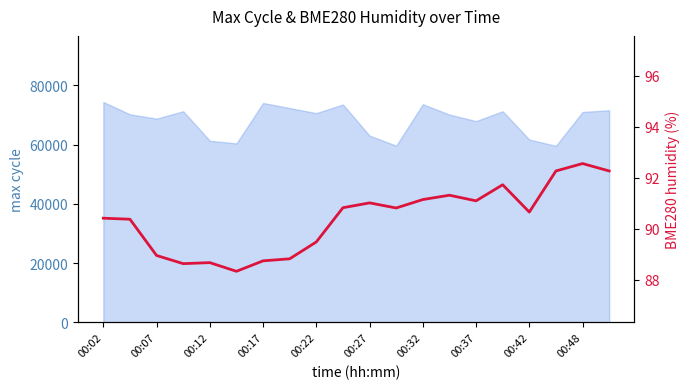

What position from the left is 00:42?

17